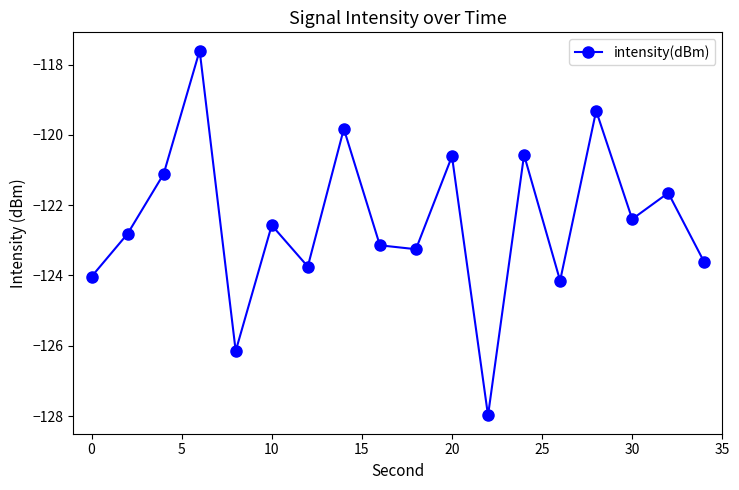

How many interior local valleys (lower than both neighbors) does the data have?

6